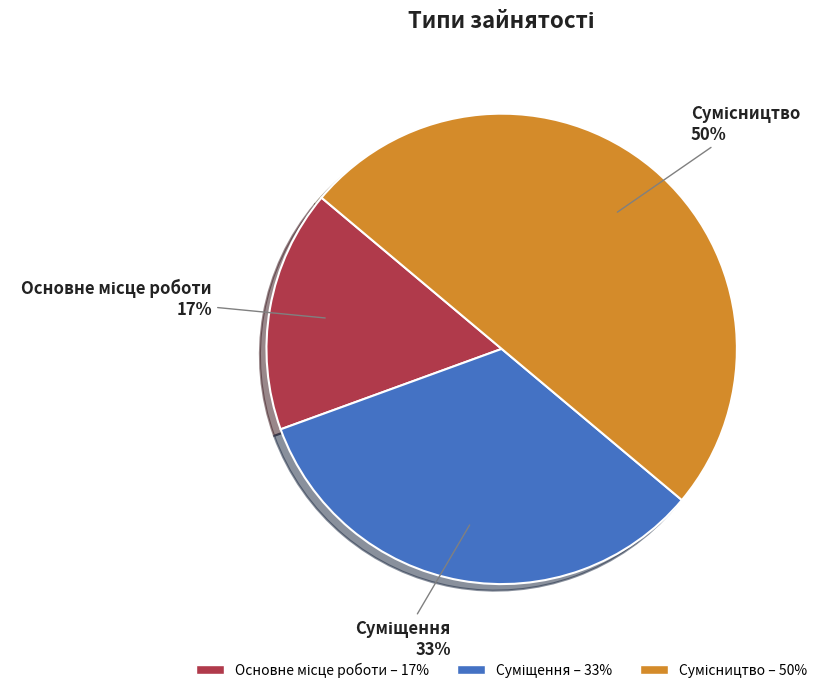

To the nearest percent, what is the average slice percentage?

33%